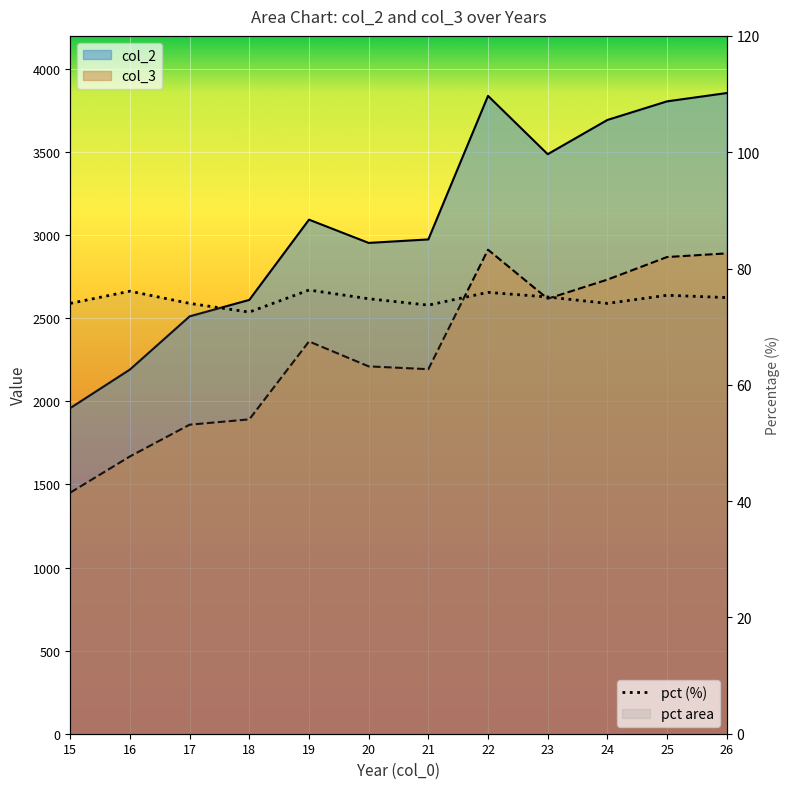

The value of col_2 at 17 is 2512. True or false?

True